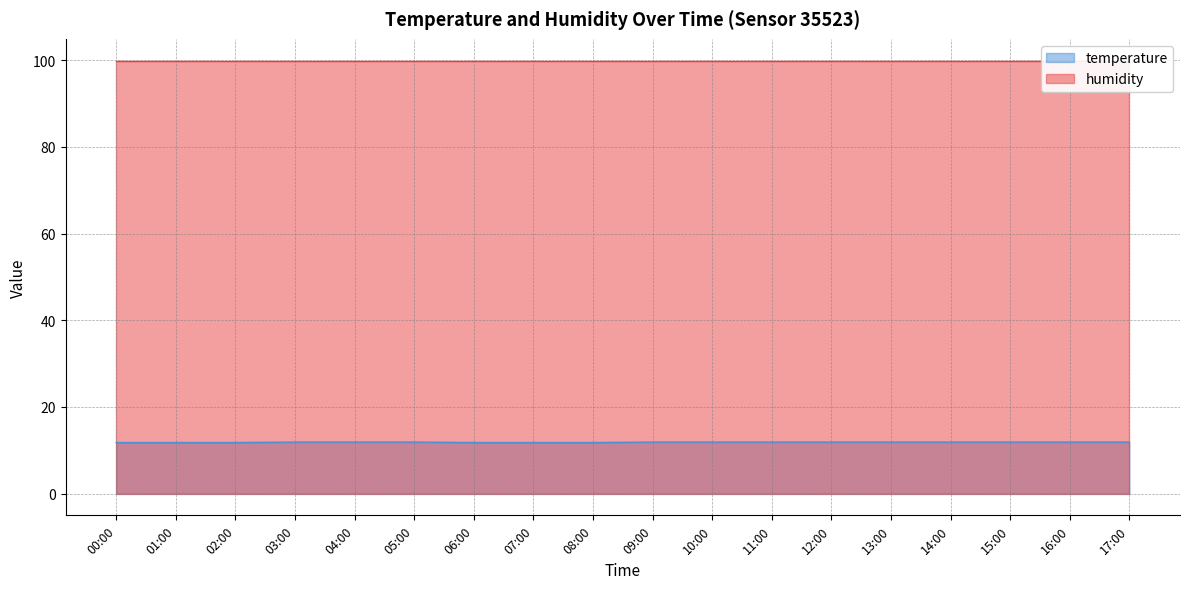

Count the values in the range 11 to 12.

18